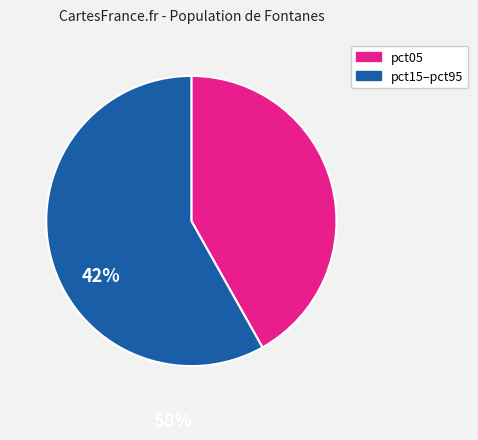

Is there a majority slice in this chart?

Yes